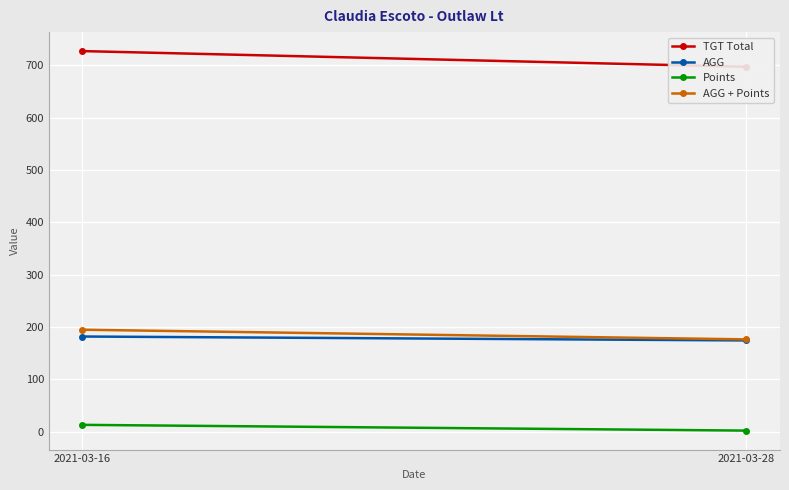

What is the total value across all series at 2021-03-16?

1116.5